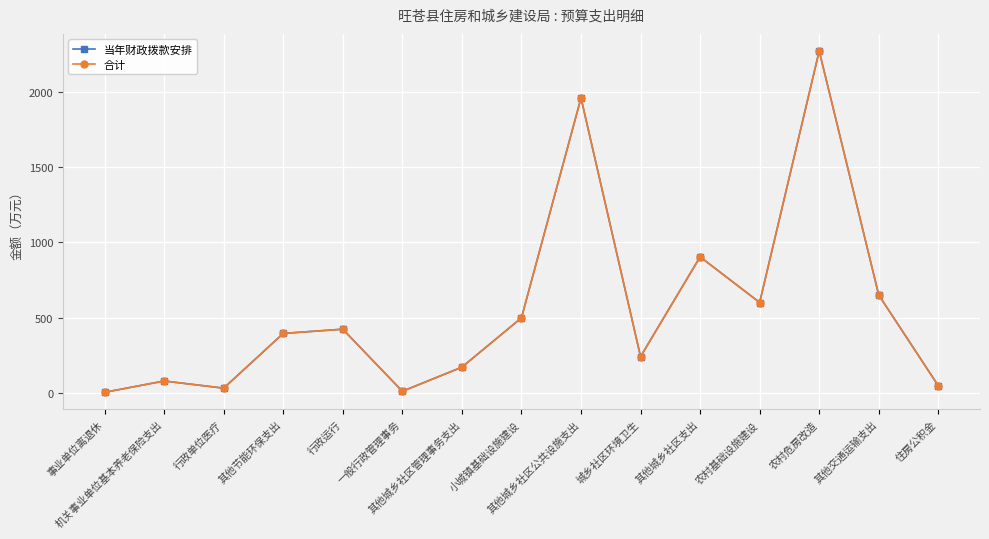

What is the maximum value for 当年财政拨款安排?

2272.5